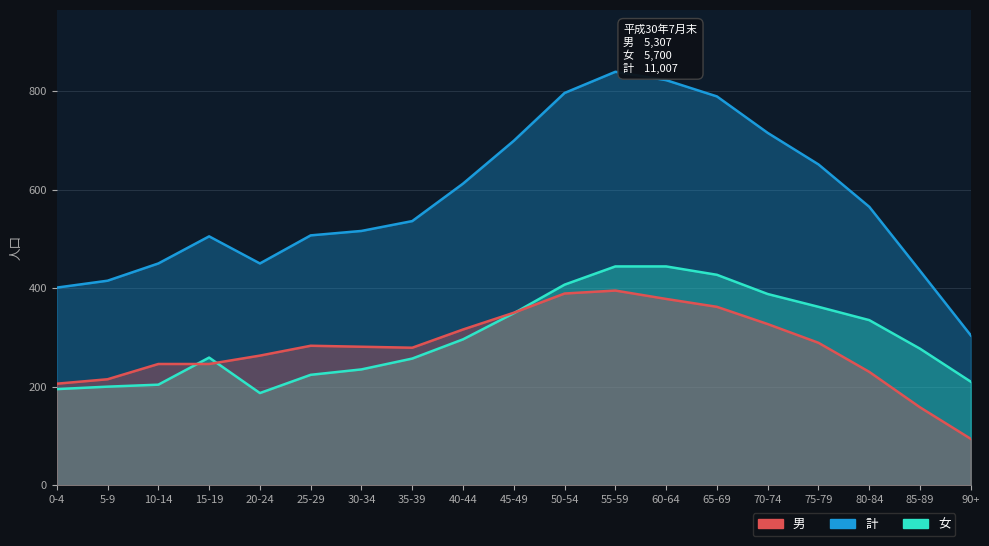

True or false: 男 has a value of 350 at 45-49.

True